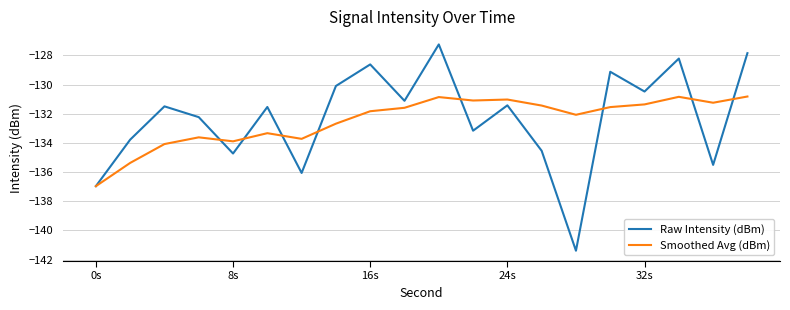

Which series has the largest range (max minus min)?

Raw Intensity (dBm)